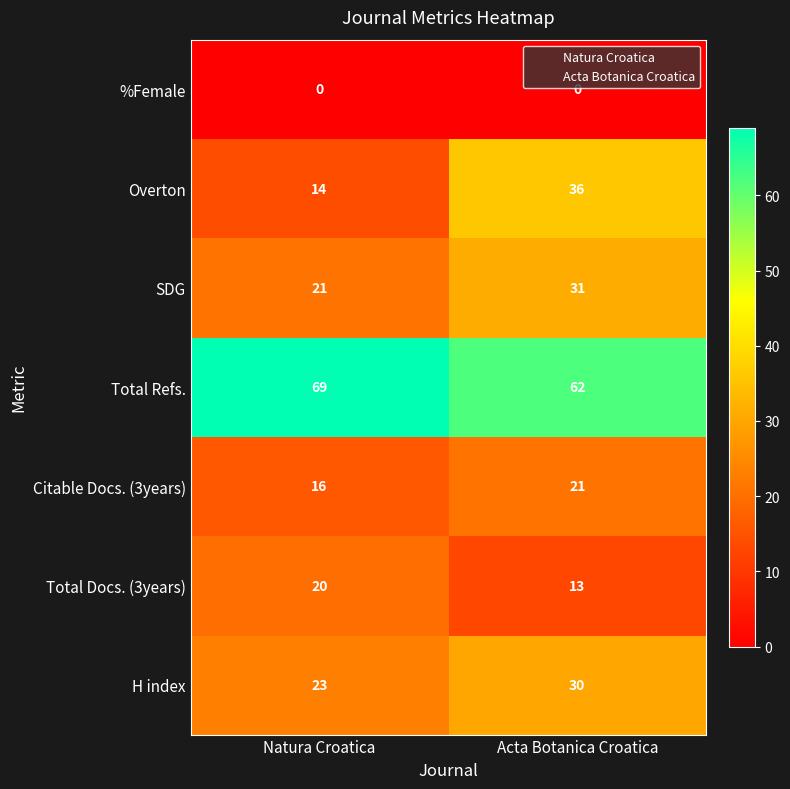

What is the difference between the highest and lowest values at Natura Croatica?

69